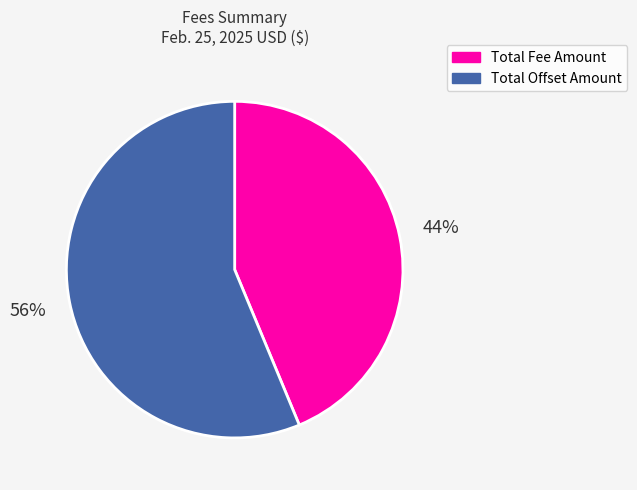

Rank the categories by value from lowest to highest.

Total Fee Amount, Total Offset Amount